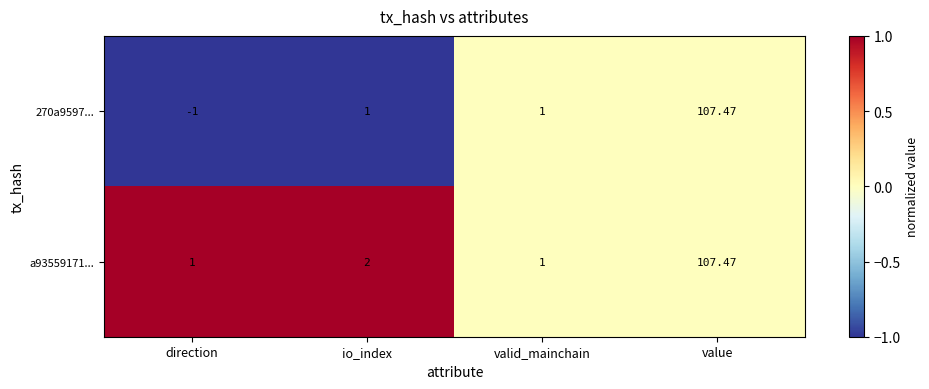

What is the maximum value shown in the chart?

107.5